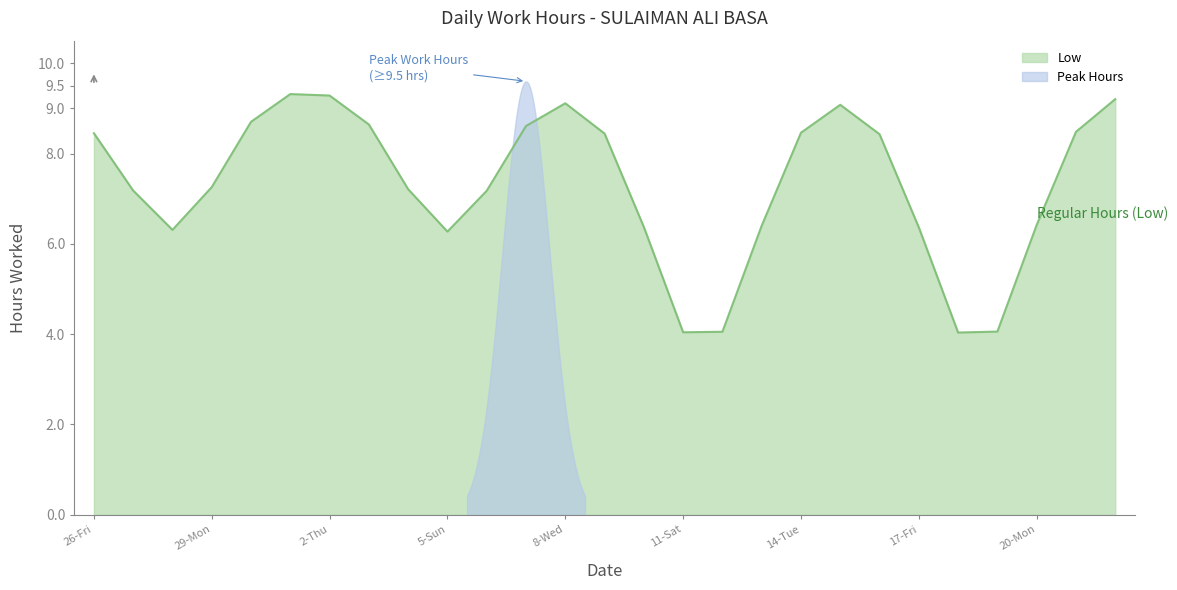

What is the lowest value of the Low series?

4.0